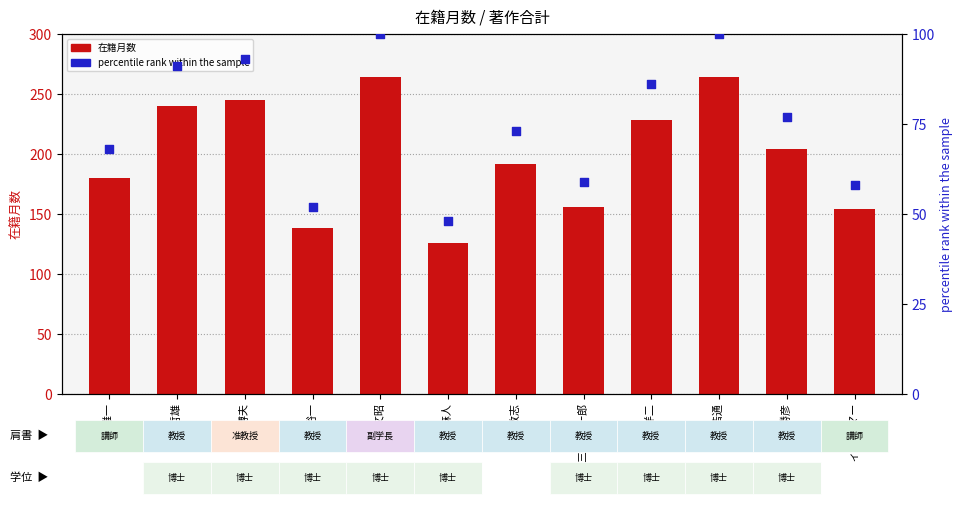

Which series has the largest Y range (max minus min)?

在籍月数